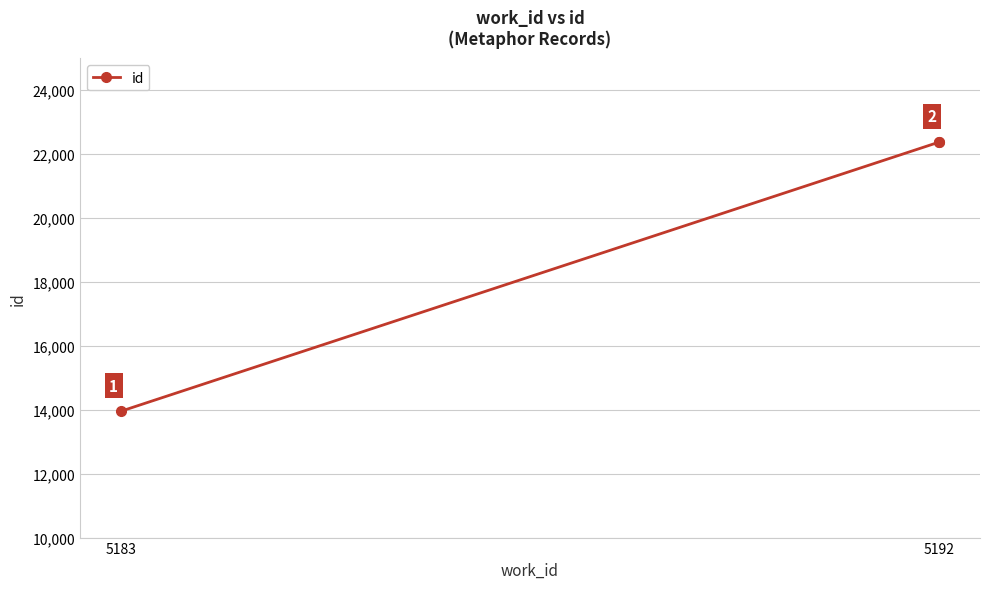

Approximately how many times larger is the value at 5192 compared to 5183?

1.6